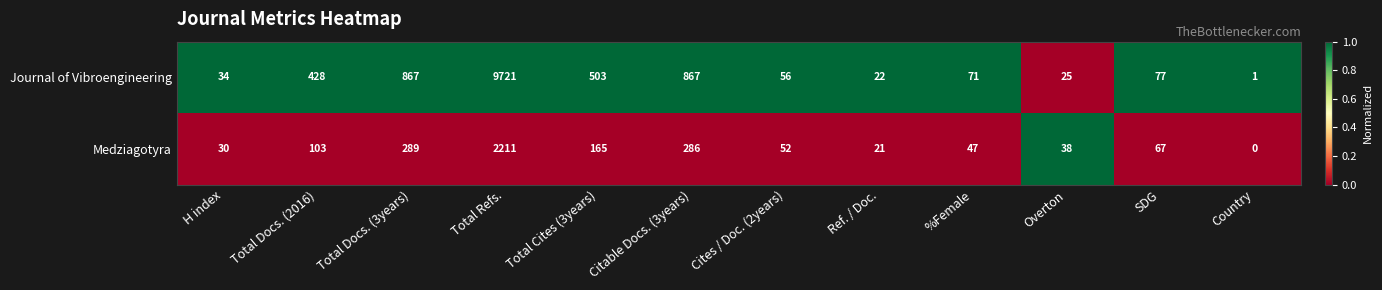

What is the sum of all Medziagotyra values?

3309